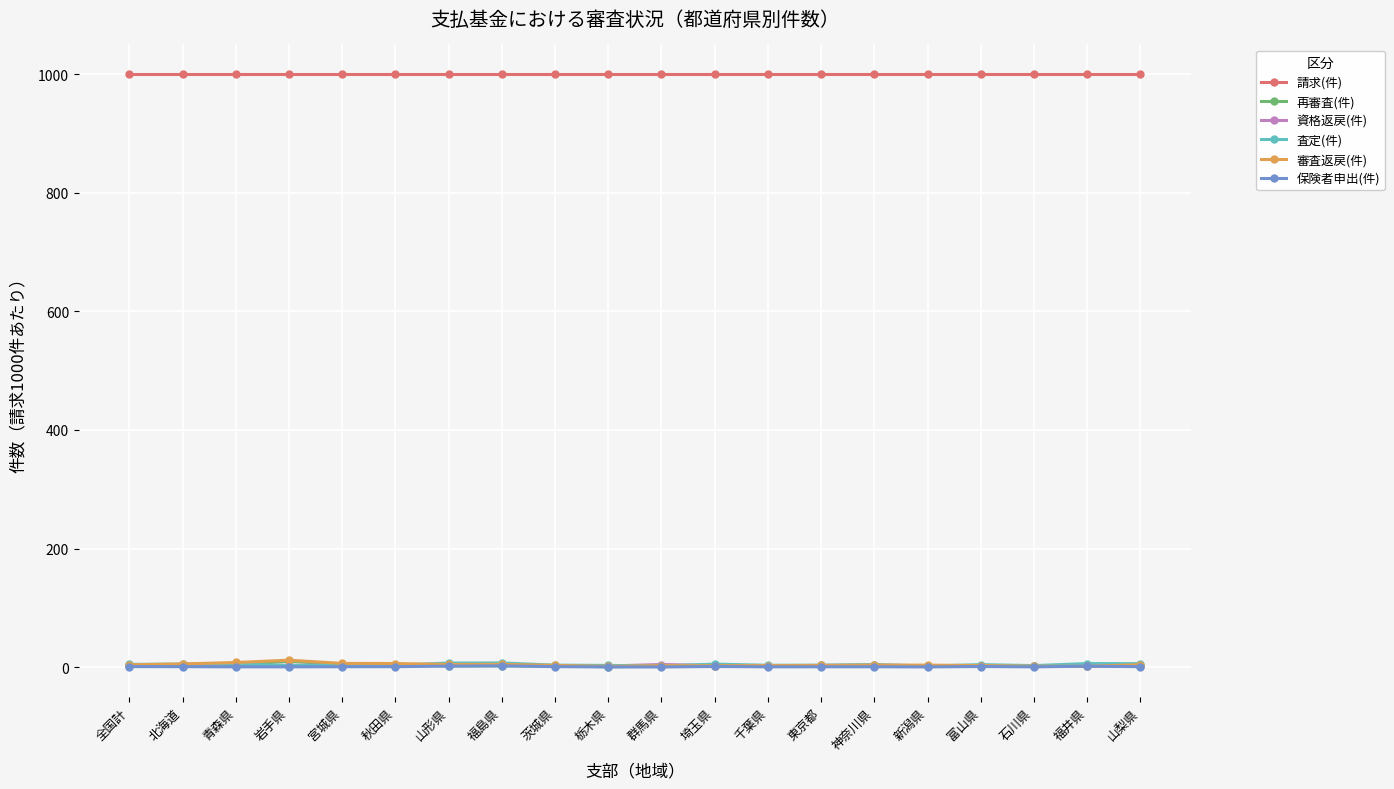

What is the average value of the 審査返戻(件) series?

4.1